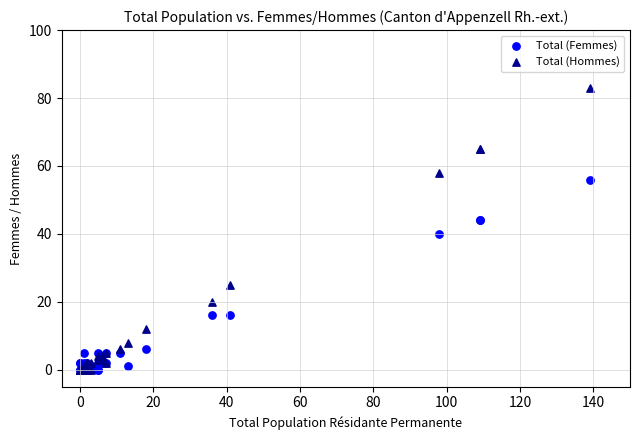

Which series reaches the maximum Y coordinate?

Total (Hommes)